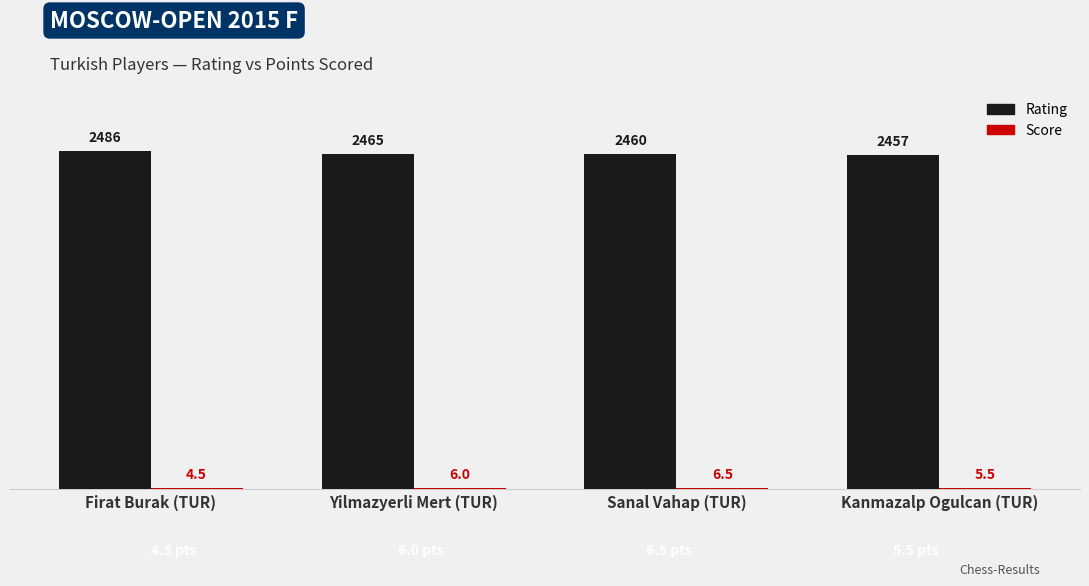

At which label does Rating reach its peak?

Firat Burak (TUR)